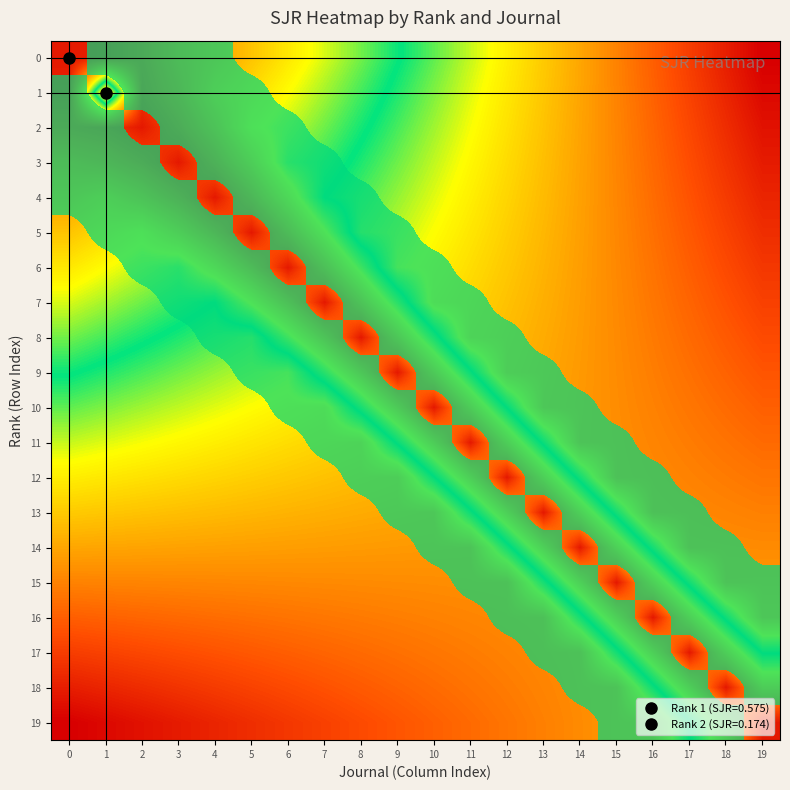

What is the sum of all 16 values?

7